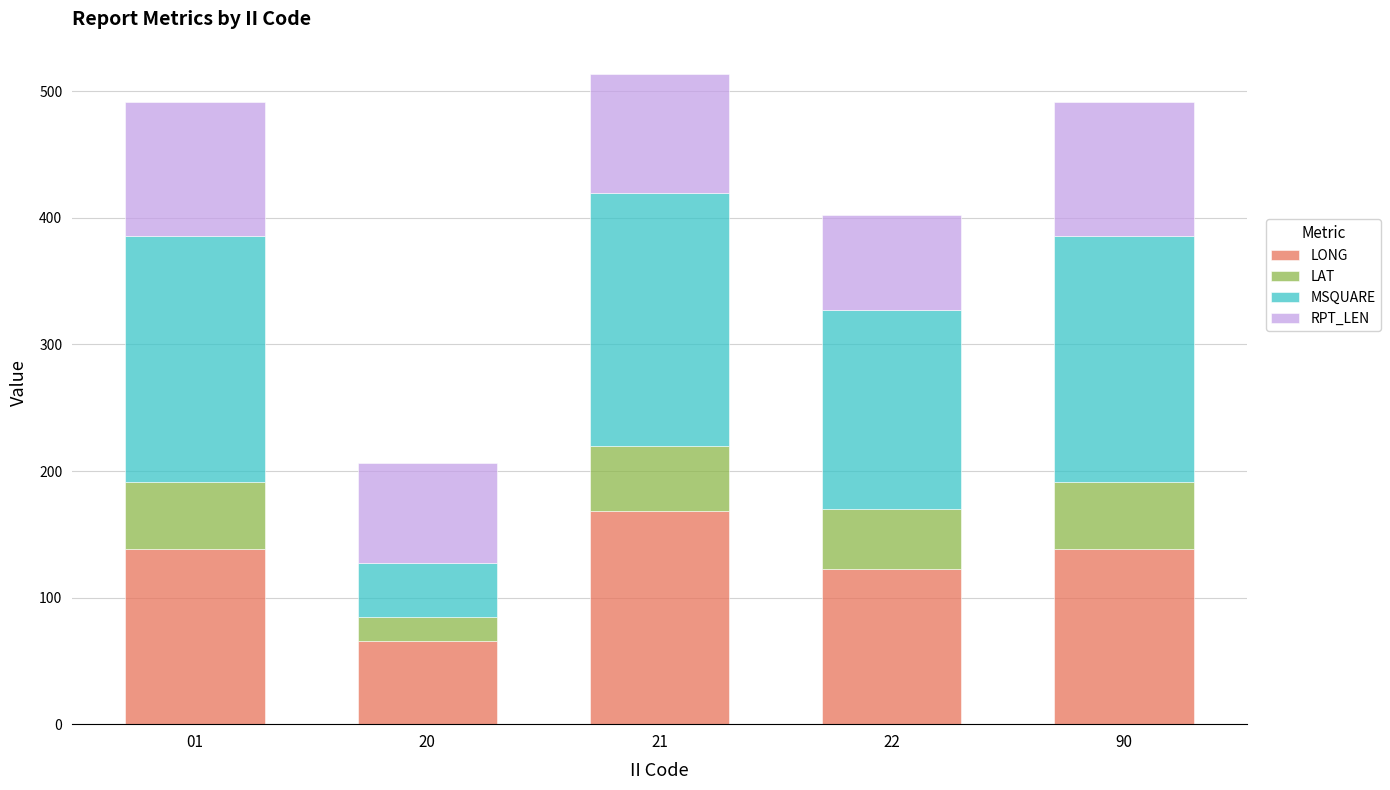

What is the total value across all series at 21?

513.6